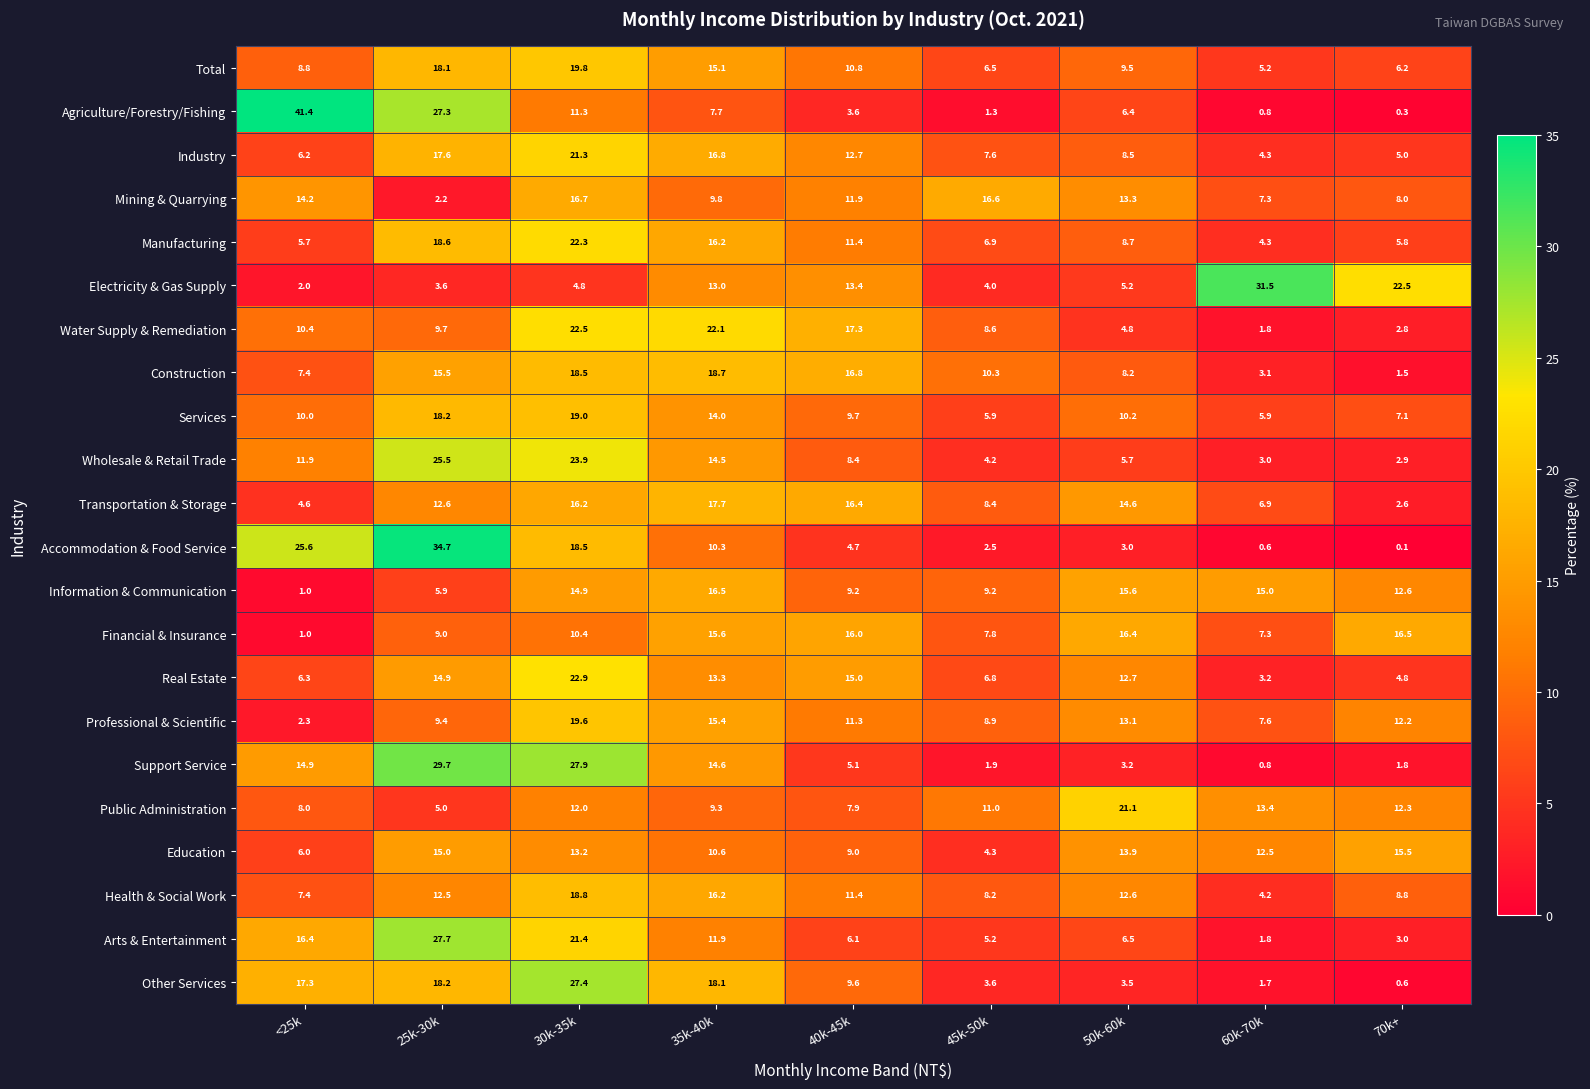

Rank the categories by Support Service value from highest to lowest.

25k-30k, 30k-35k, <25k, 35k-40k, 40k-45k, 50k-60k, 45k-50k, 70k+, 60k-70k